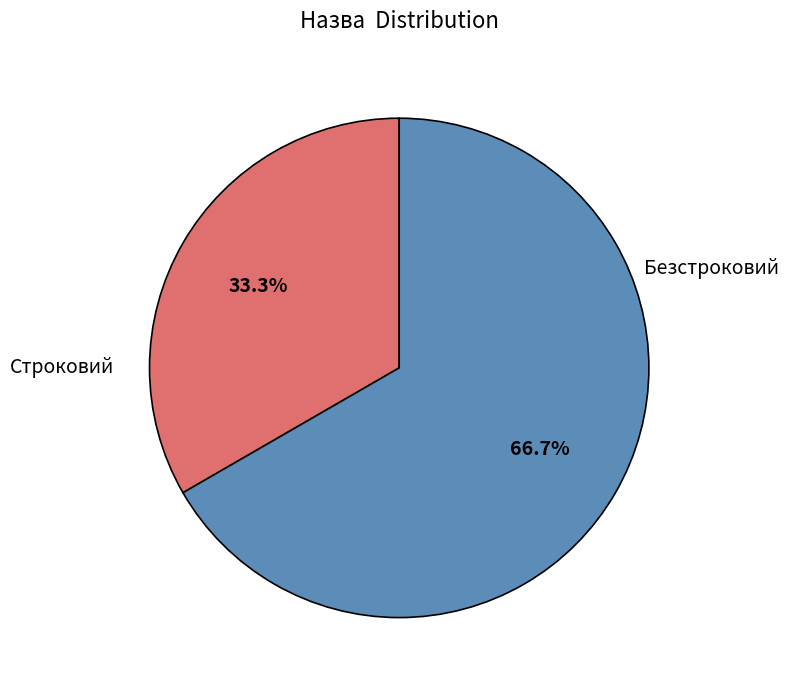

Is there a majority slice in this chart?

Yes